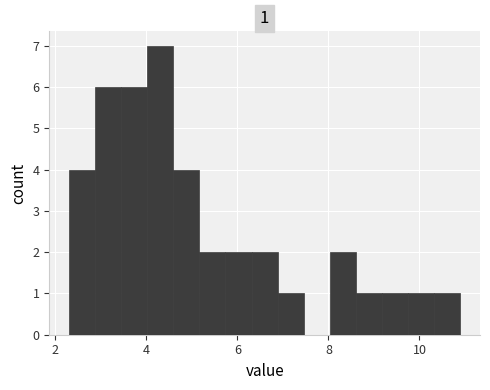

Read against the x-axis, roughly where is the centre of the tallest bar?

4.4